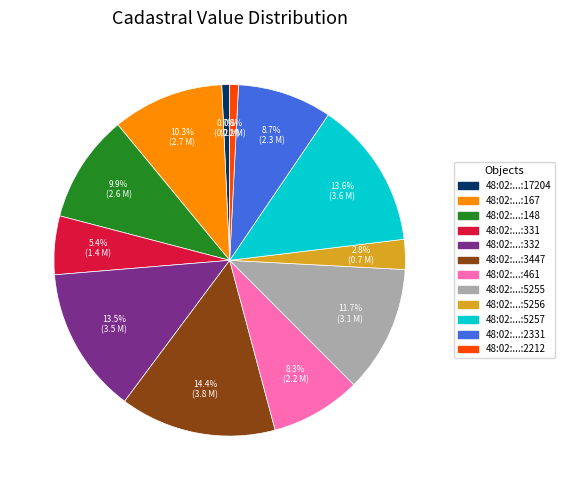

To the nearest percent, what is the difference between the largest and smallest slice percentages?

14%